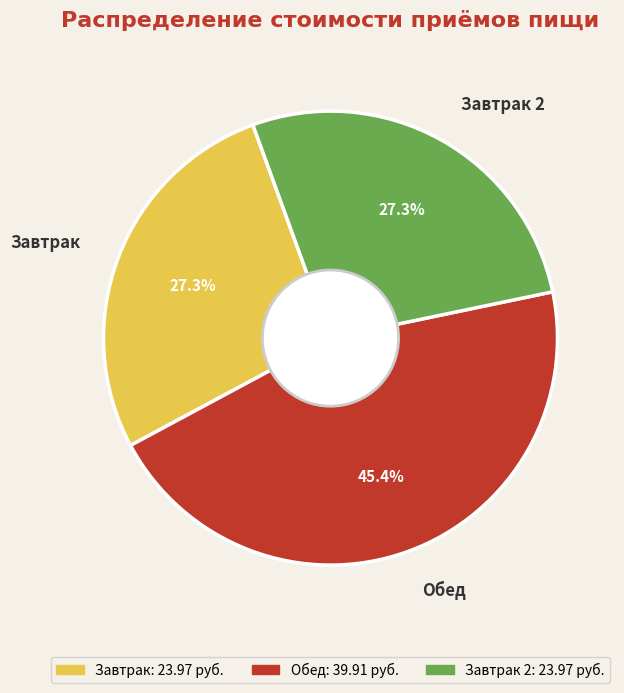

Which slice is the largest?

Обед